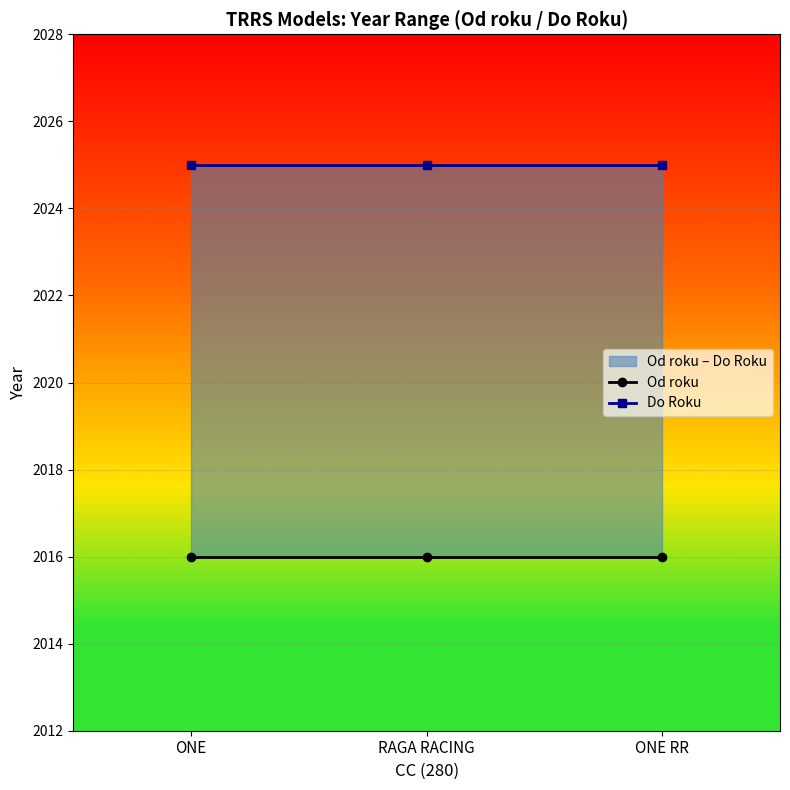

True or false: Do Roku has a value of 3228 at RAGA RACING.

False